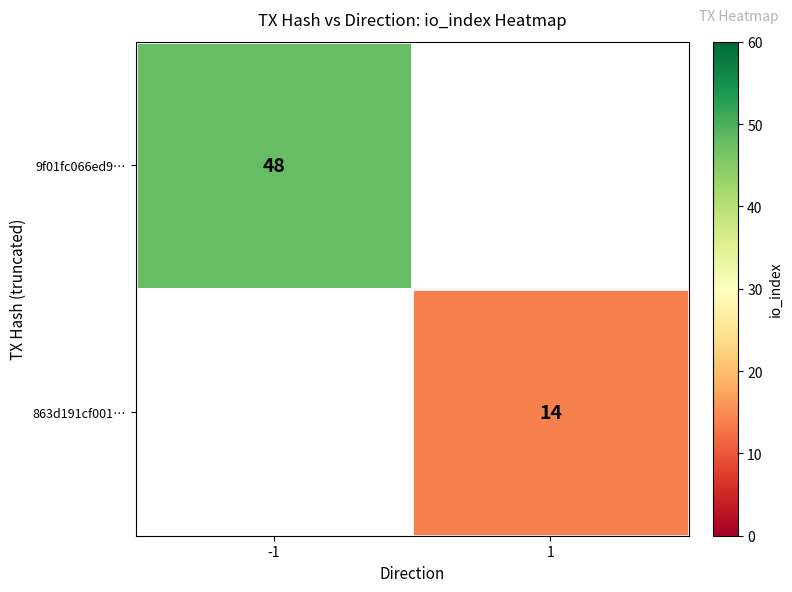

The value of 863d191cf001… at 1 is 21. True or false?

False